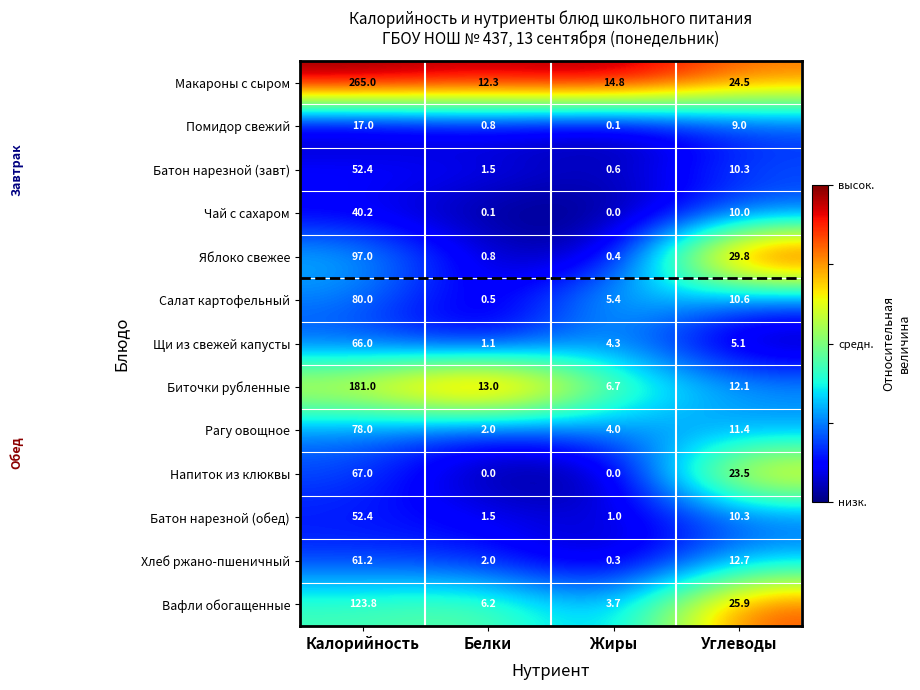

The value of Напиток из клюквы at Белки is -33.7. True or false?

False